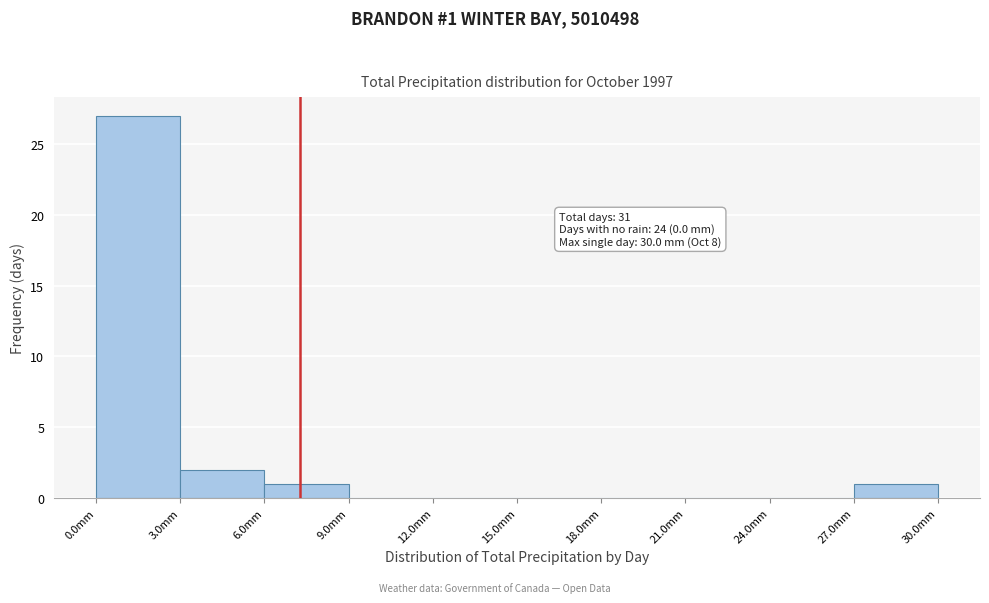

Over which range of the x-axis is the bar tallest?

0 to 3